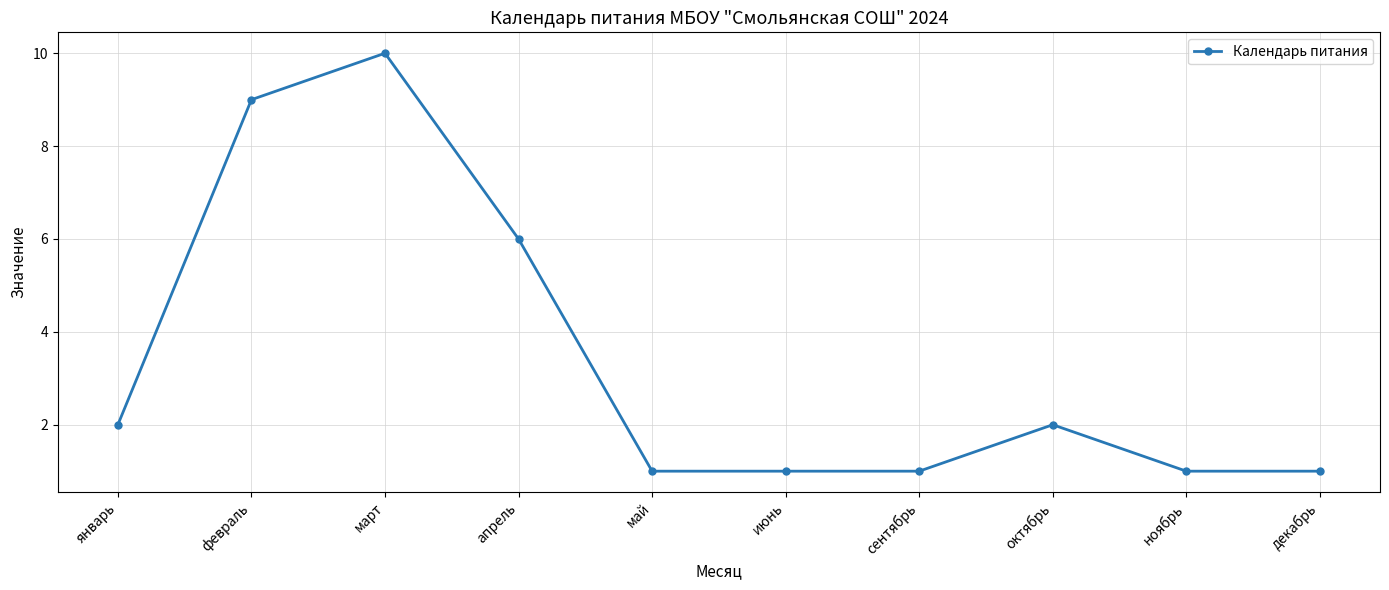

Reading left to right, list all the values displayed in this chart.

2	9	10	6	1	1	1	2	1	1